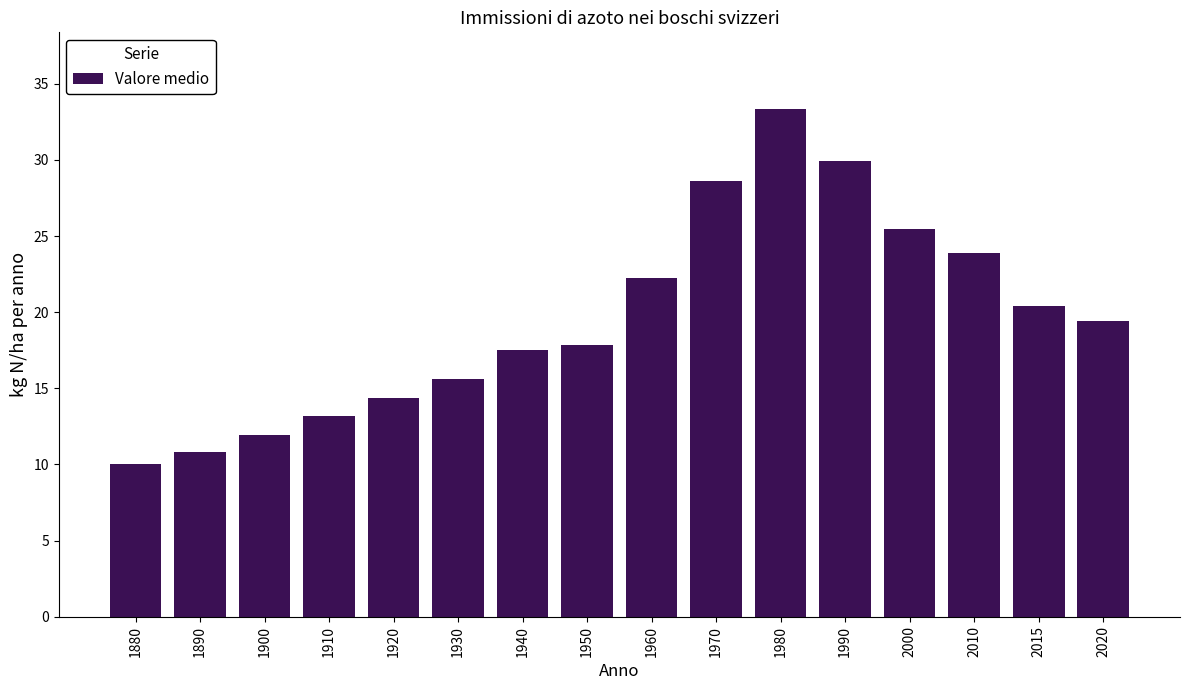

Reading right to left, what are all the values shown in this chart?

19.4	20.4	23.9	25.5	30.0	33.4	28.6	22.2	17.9	17.5	15.6	14.4	13.2	12.0	10.8	10.0